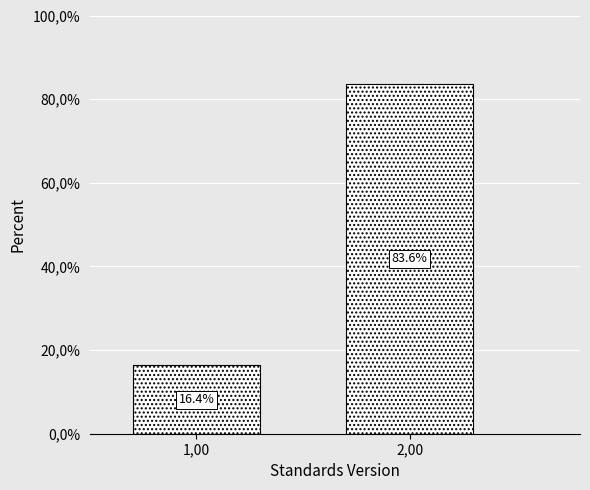

Are the bars horizontal?

No